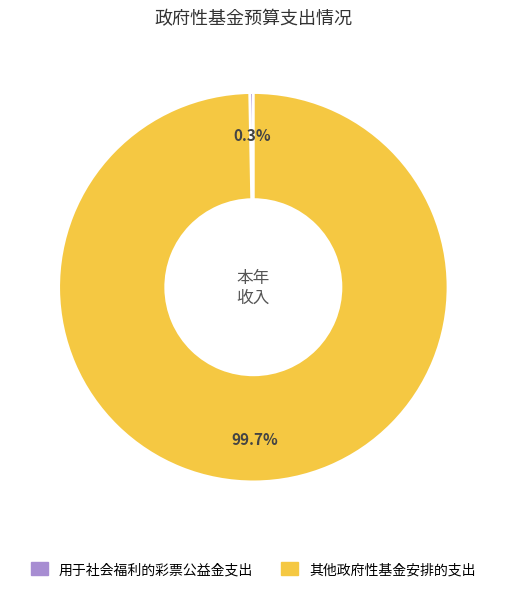

Does any single category account for the majority?

Yes